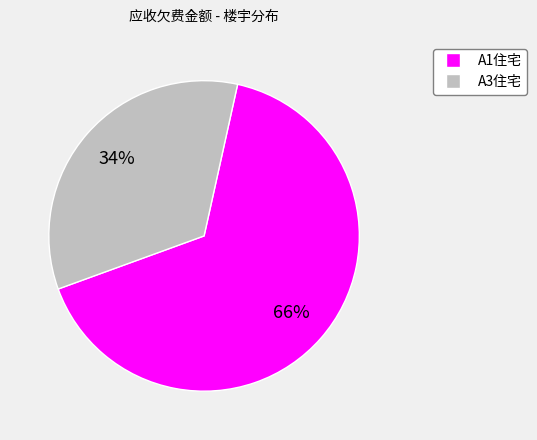

Does any single category account for the majority?

Yes